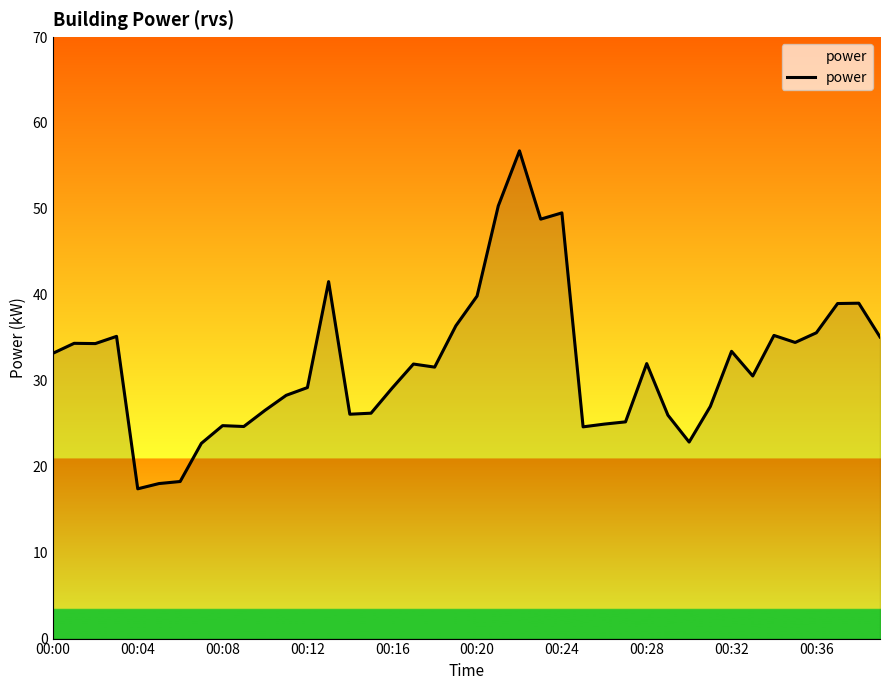

What is the difference between the maximum and minimum values?

39.3